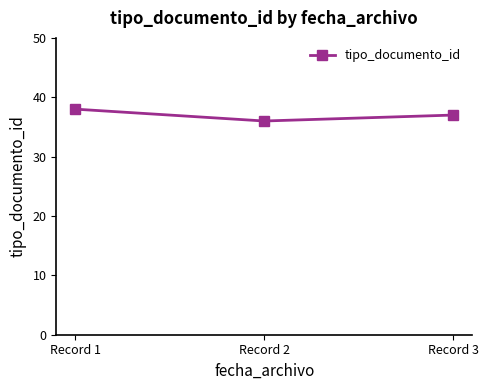

Does the chart display data point markers on the line(s)?

Yes